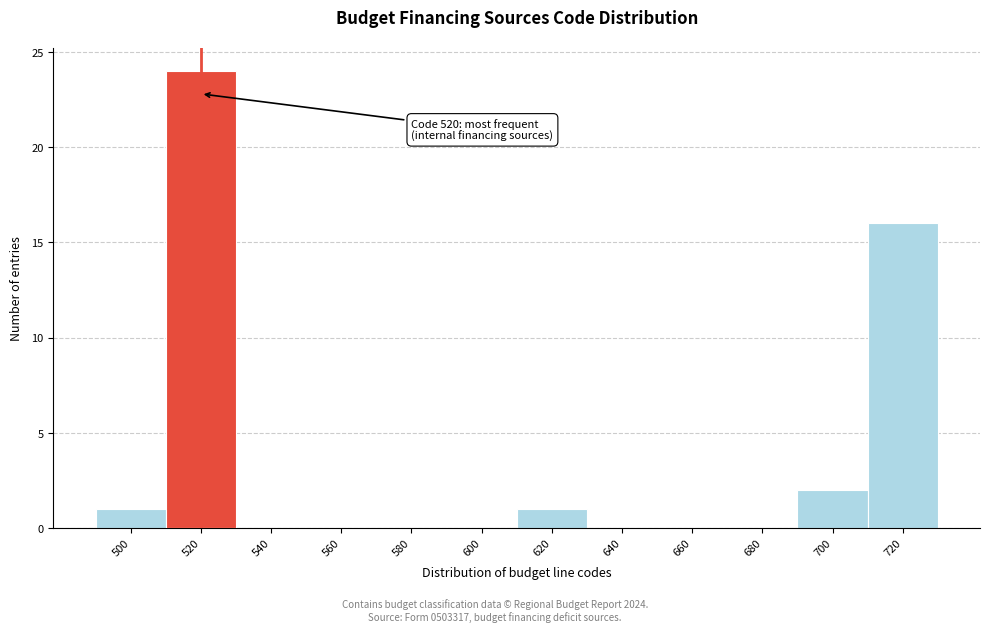

Which range on the x-axis has the tallest bar?

510 to 530